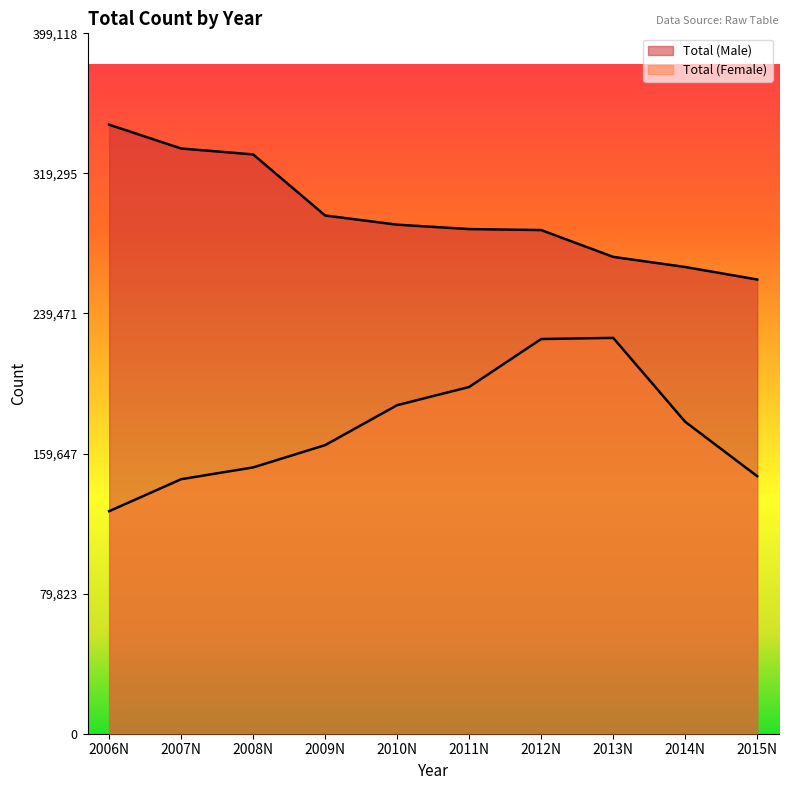

What is the sum of all Total (Male) values?

2967186